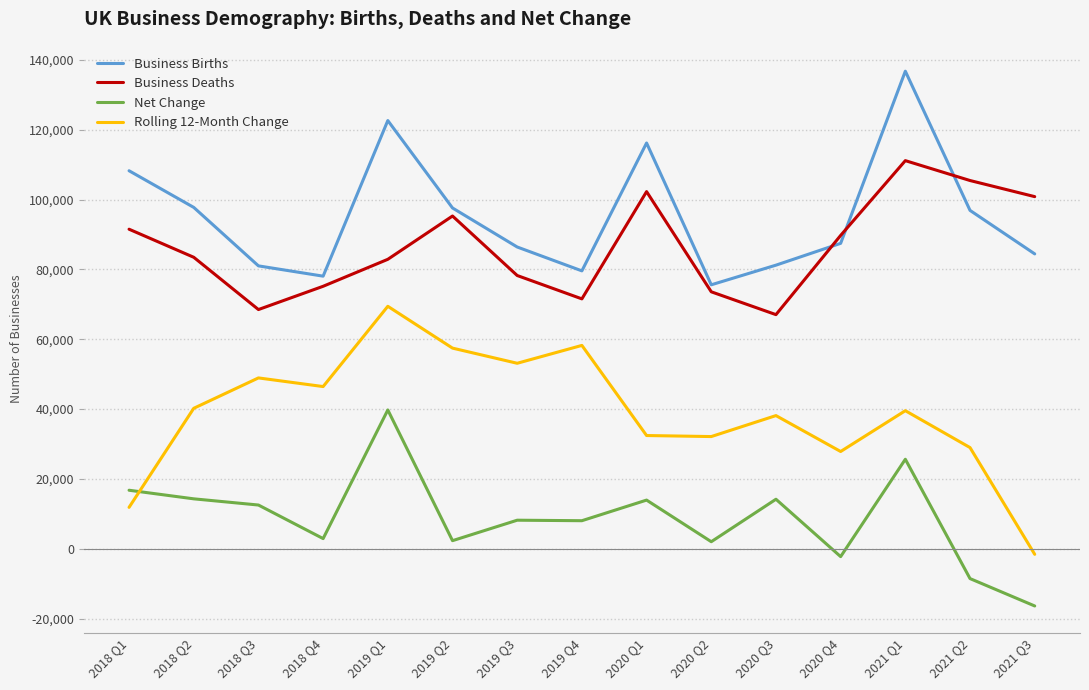

What are all the series names shown in the legend?

Business Births, Business Deaths, Net Change, Rolling 12-Month Change